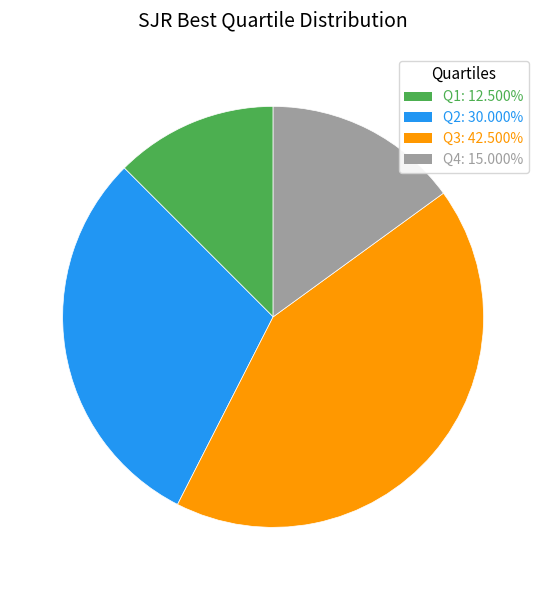

True or false: Q1 accounts for 12% of the total.

True